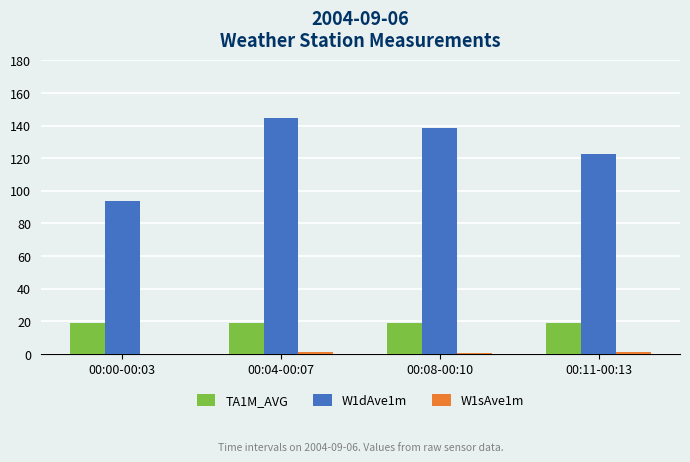

What is the sum of all W1dAve1m values?

499.5